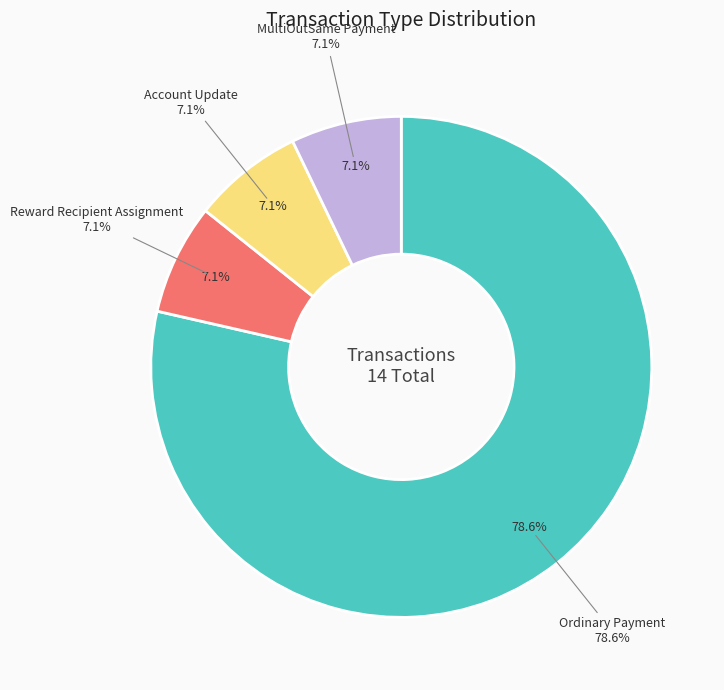

To the nearest percent, what is the combined percentage of Reward Recipient Assignment and MultiOutSame Payment?

14%